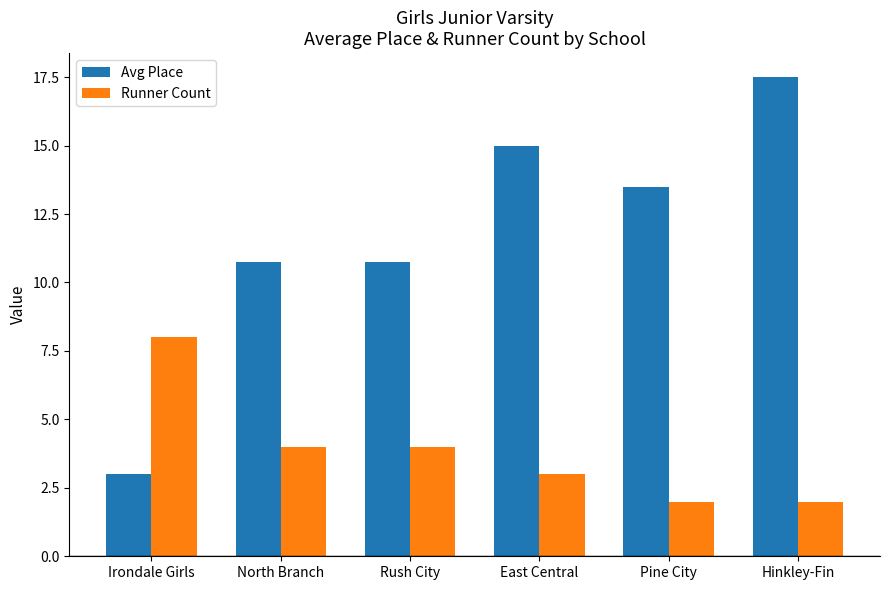

Count the number of data series in this chart.

2